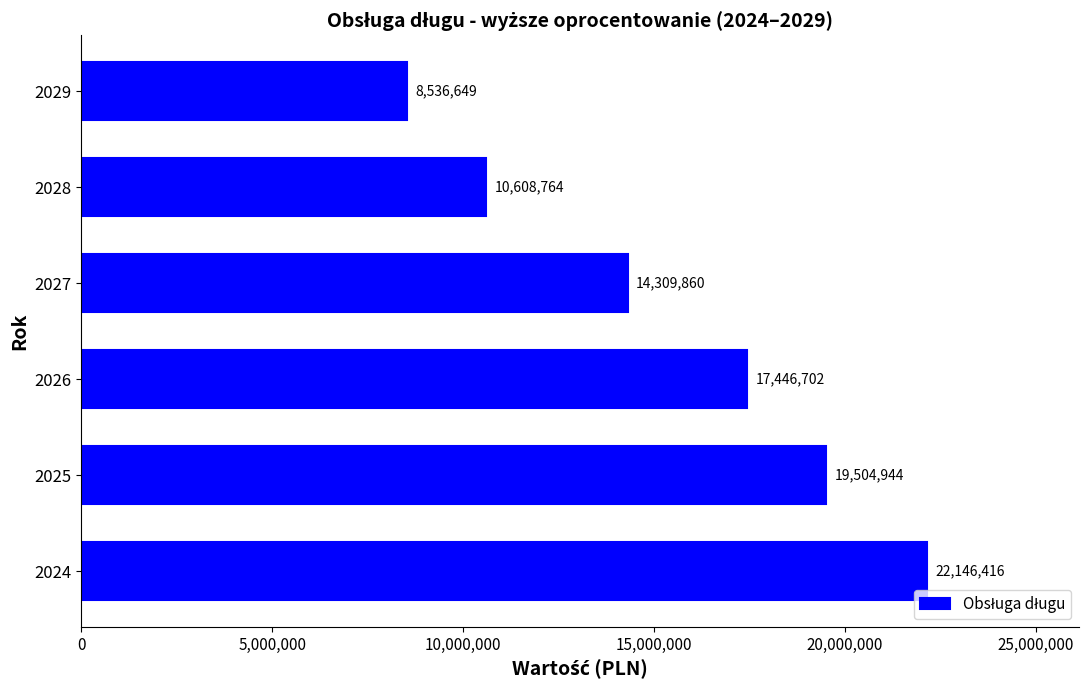

What is the change in value from 2024 to 2028?

-11537652.0